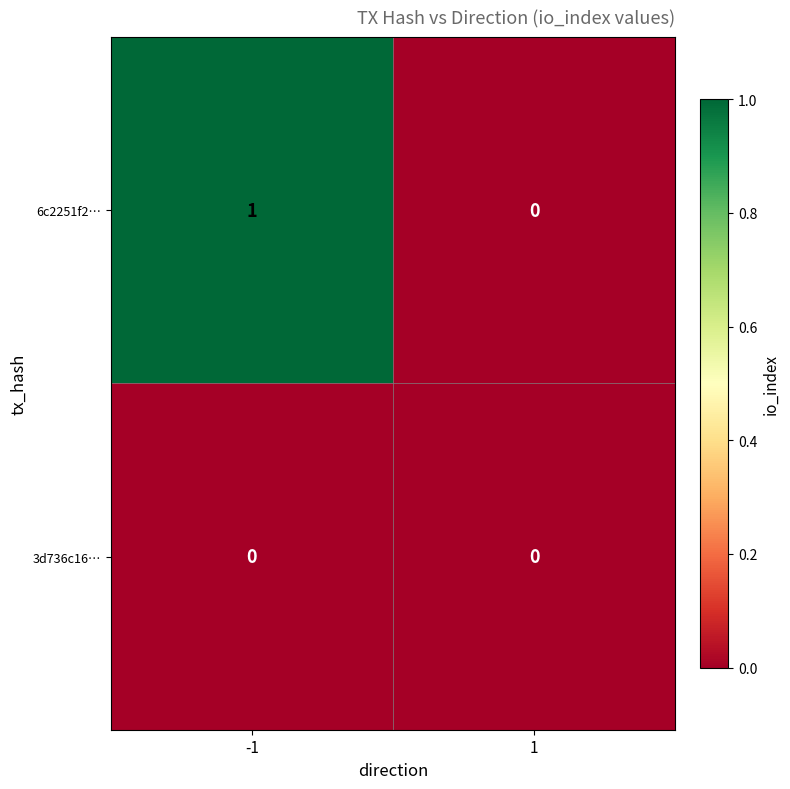

The 3d736c16… series shows 0 at -1. True or false?

True